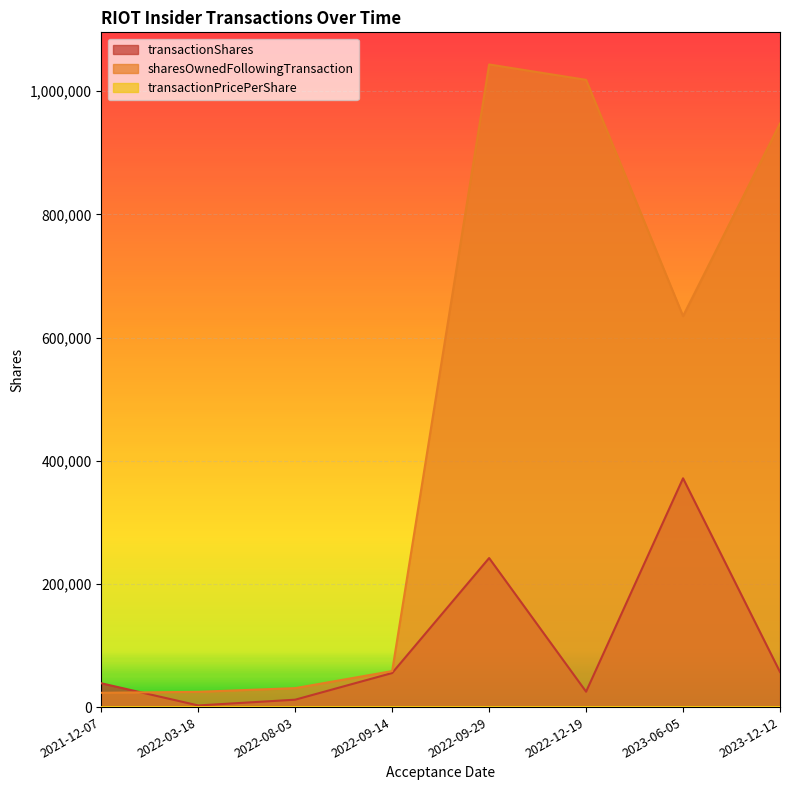

Does the chart display data point markers on the line(s)?

No